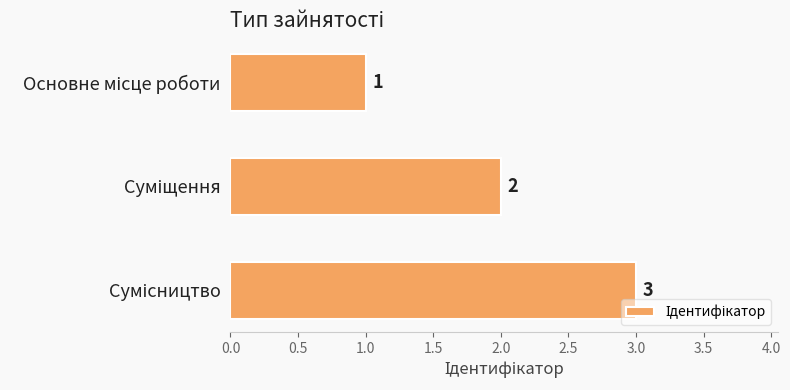

What is the sum of all values?

6